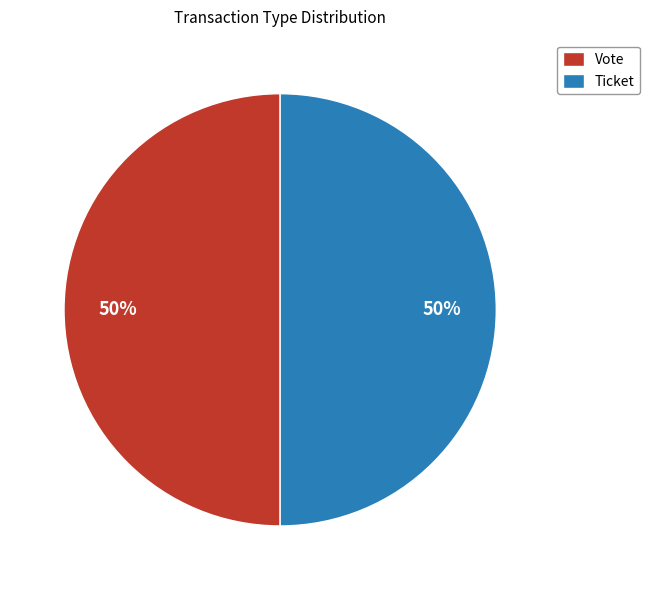

Is the sum of Ticket and Vote greater than half?

Yes